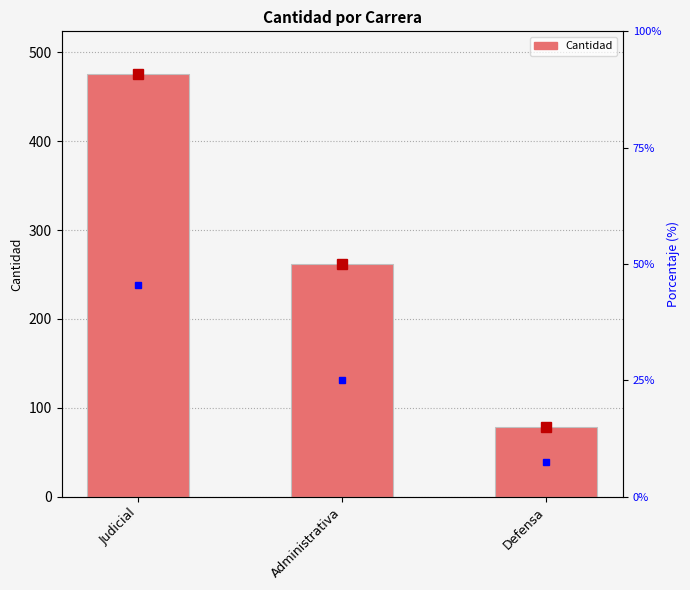

At which label is the value closest to 277?

Administrativa